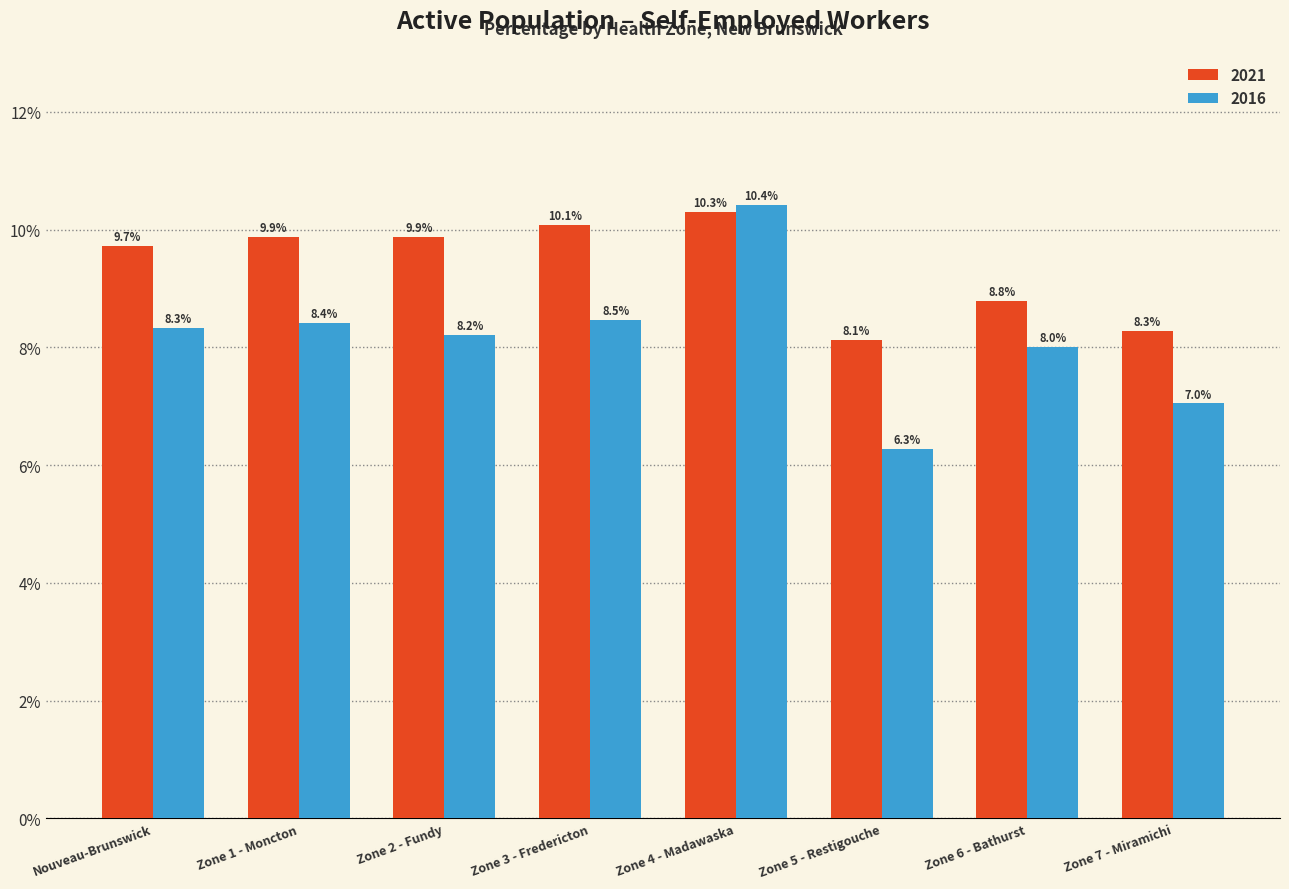

What is the highest value of the 2016 series?

10.4